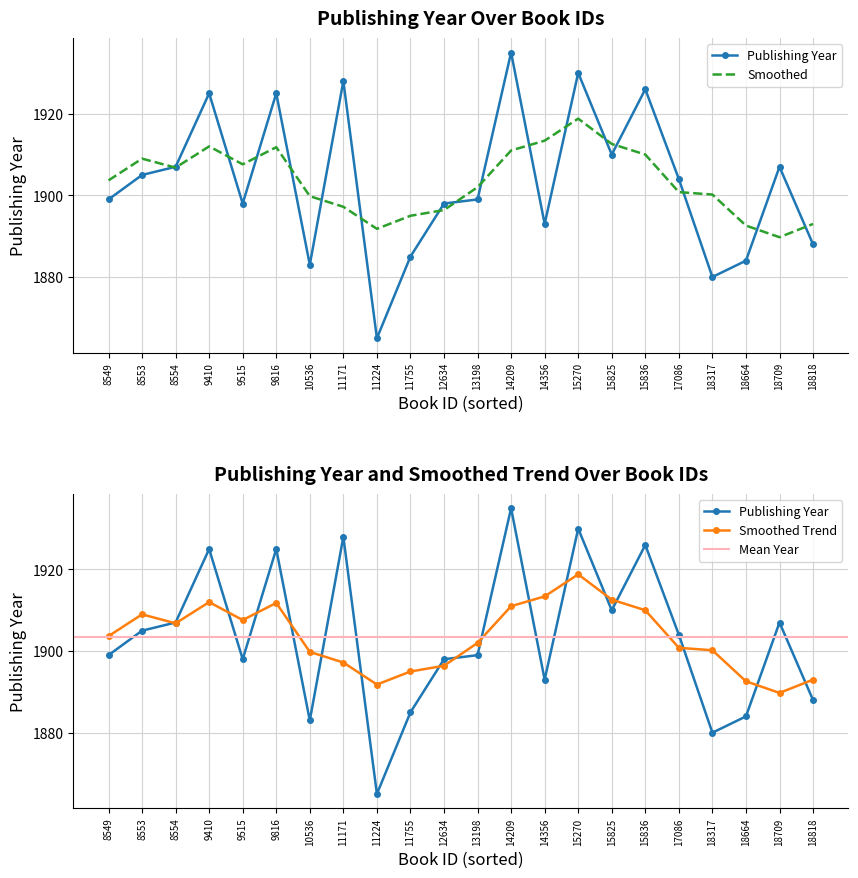

Which category has the lowest value across all series?

11224